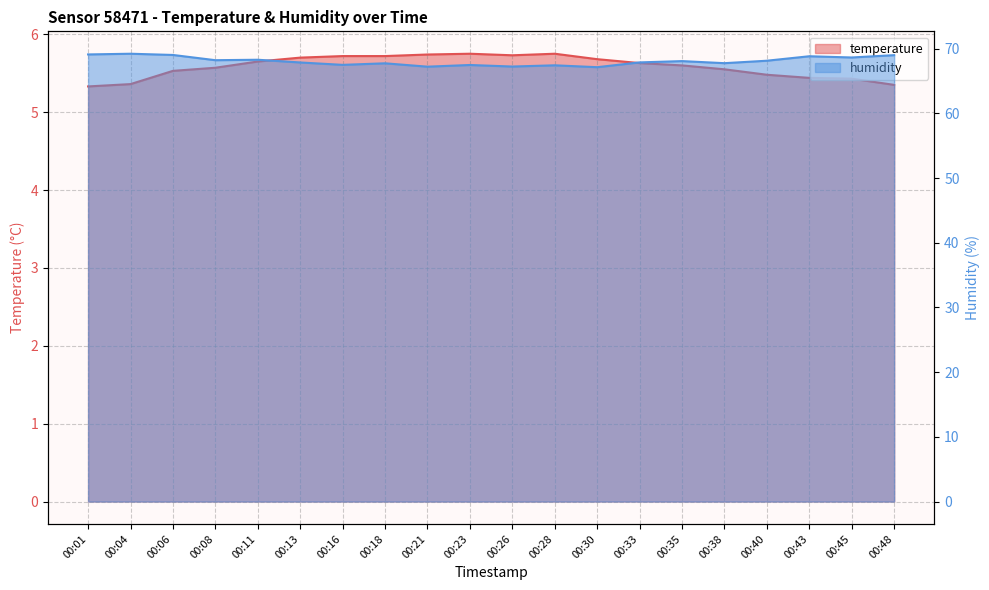

Which category has the highest value in the humidity series?

00:04